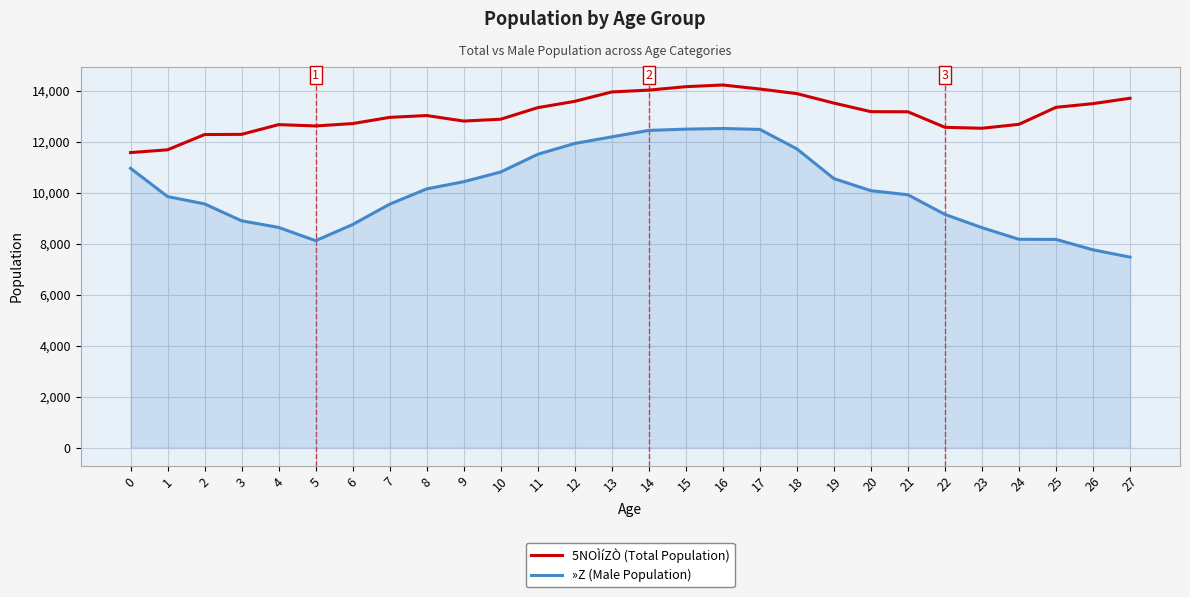

What is the difference between the highest and lowest values at 5?

4505